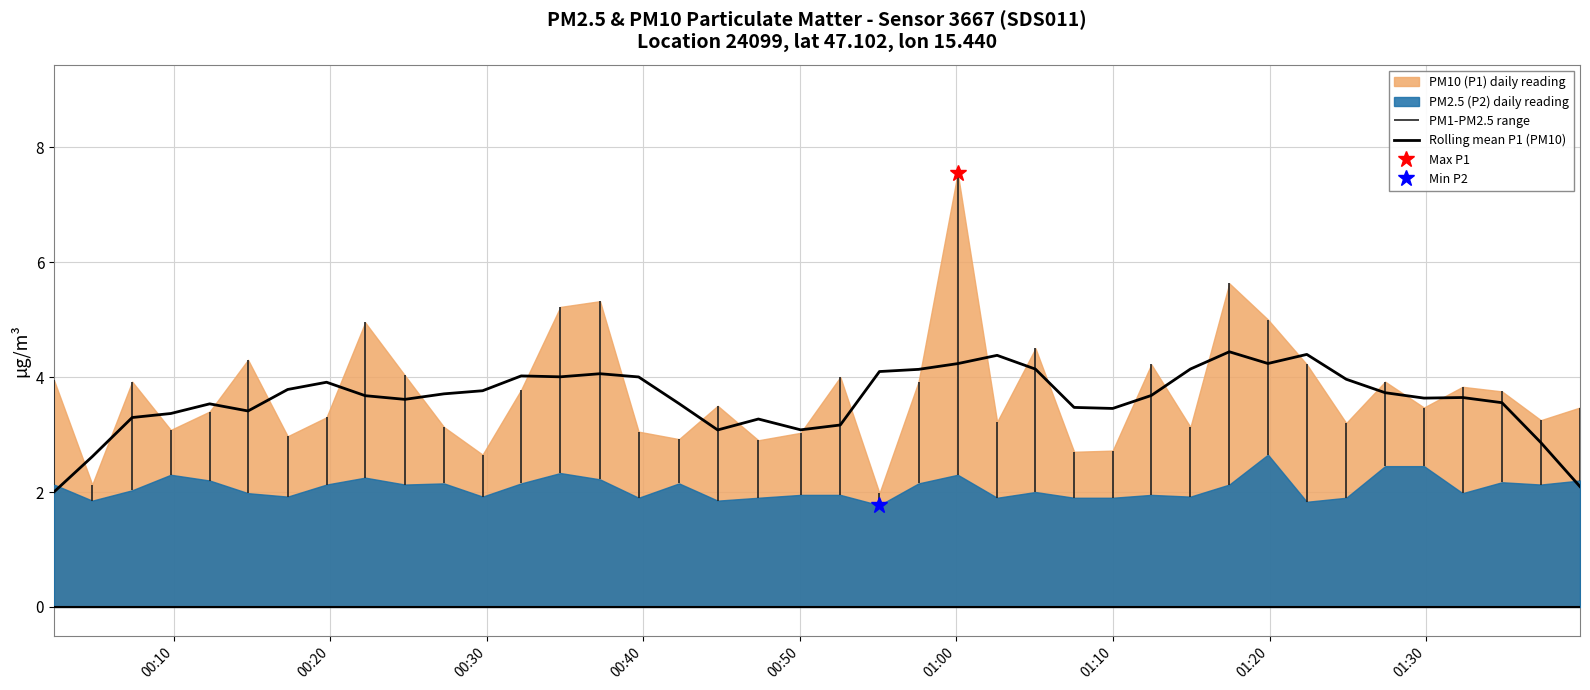

What position from the left is 01:20?

8